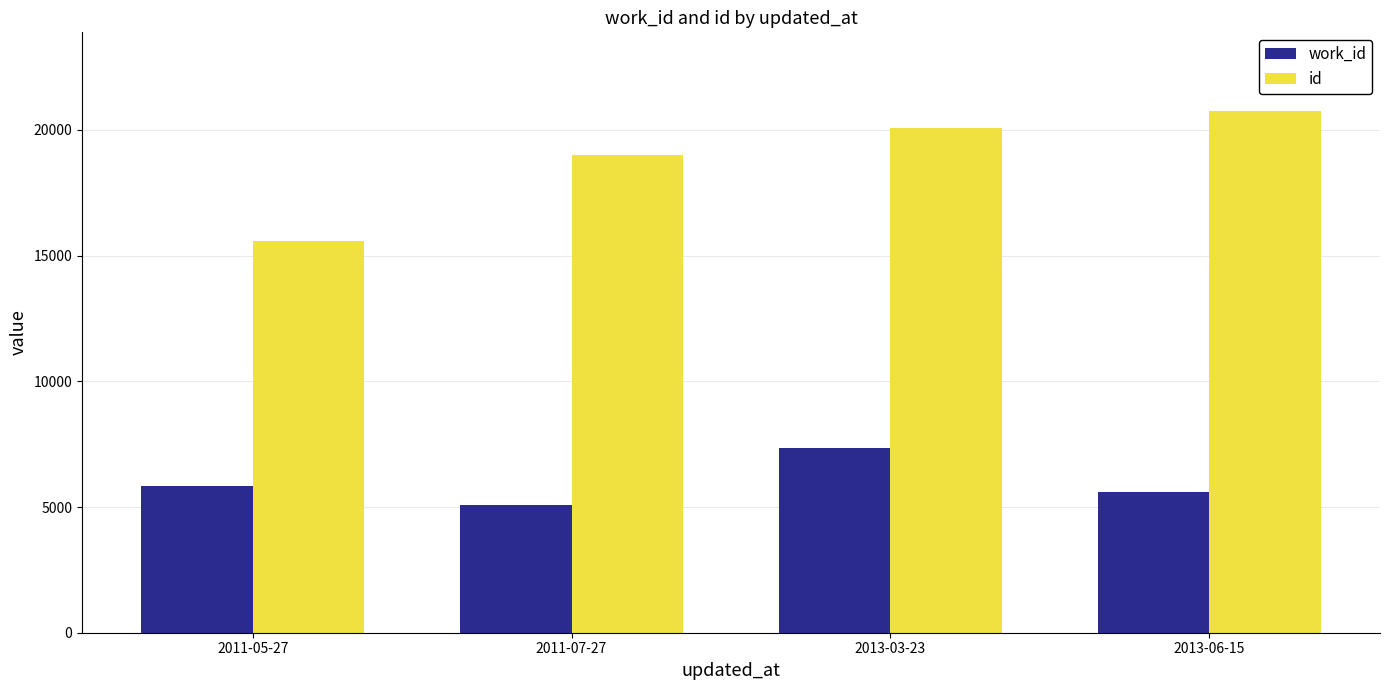

List the series in order of their overall mean, lowest first.

work_id, id